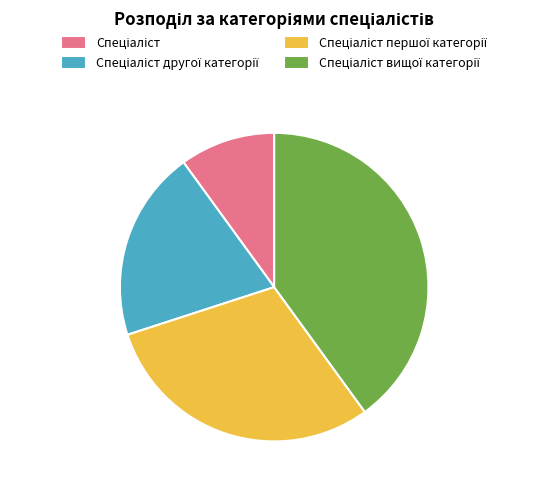

How many slices are in this pie chart?

4